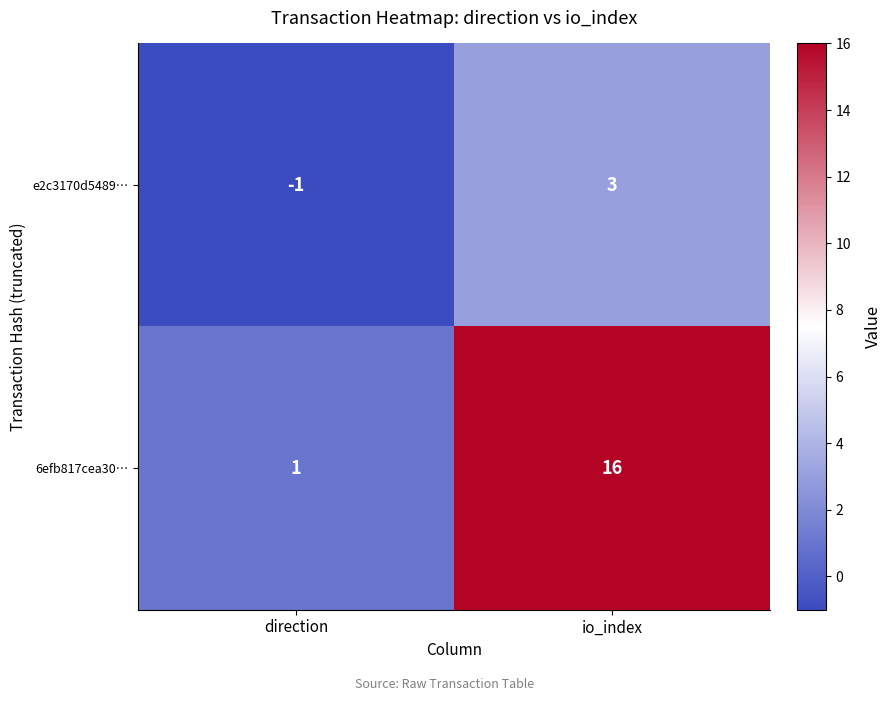

What is the approximate value of 6efb817cea30… at io_index, to the nearest 5?

15